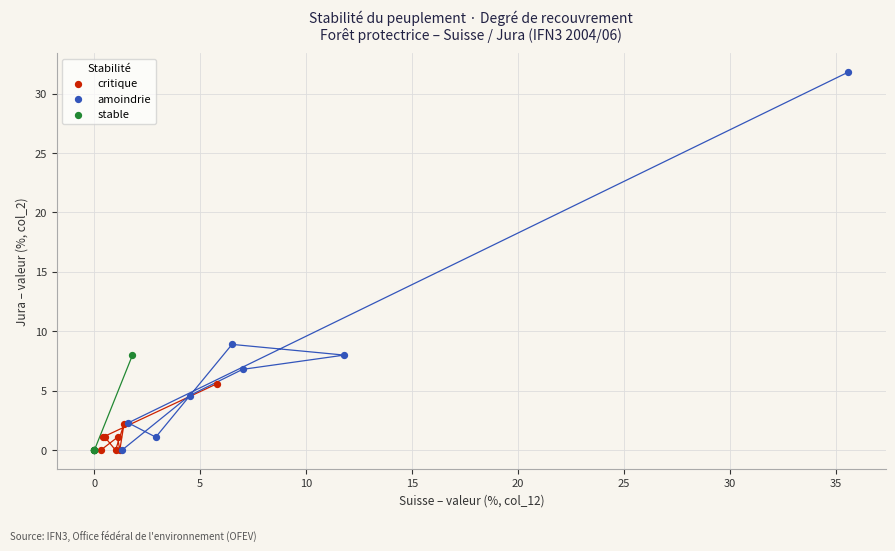

What are all the series names shown in the legend?

critique, amoindrie, stable